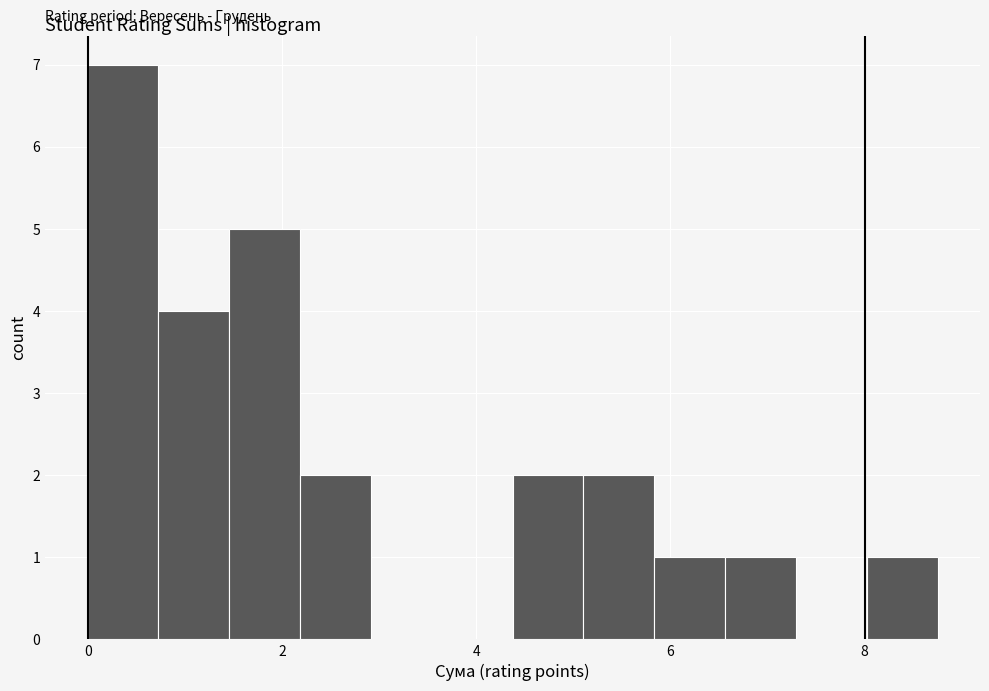

Read against the x-axis, roughly where is the centre of the tallest bar?

0.4